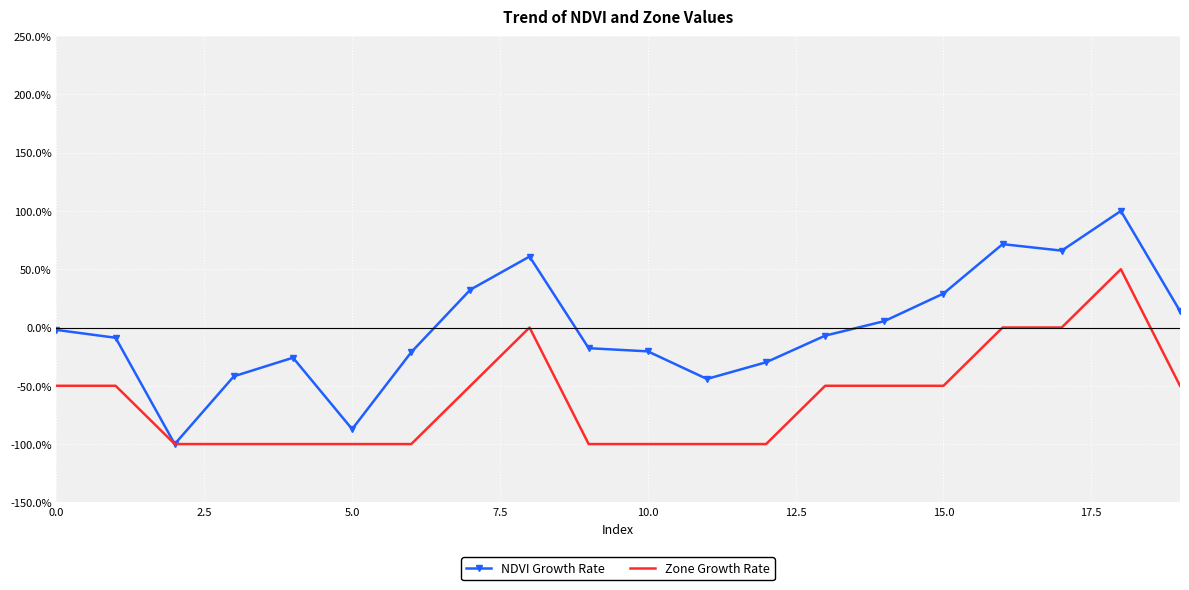

Which series has the largest total across all categories?

NDVI Growth Rate